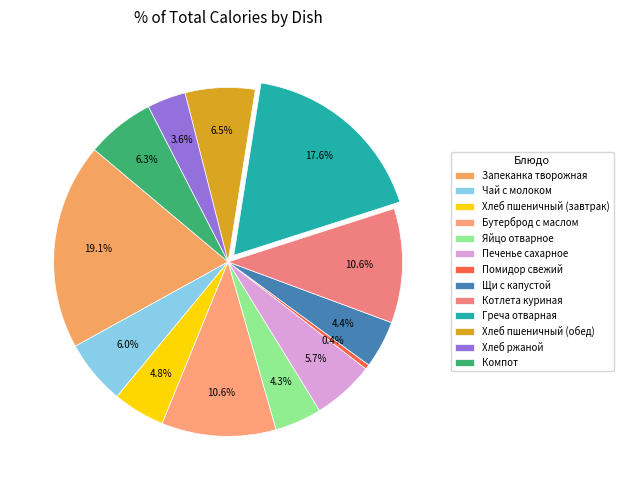

Is there any slice that represents more than half of the pie?

No